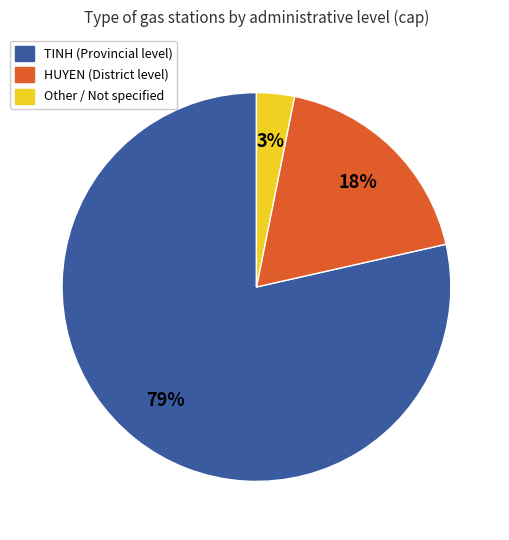

Rank the categories by value from lowest to highest.

Other, HUYEN, TINH